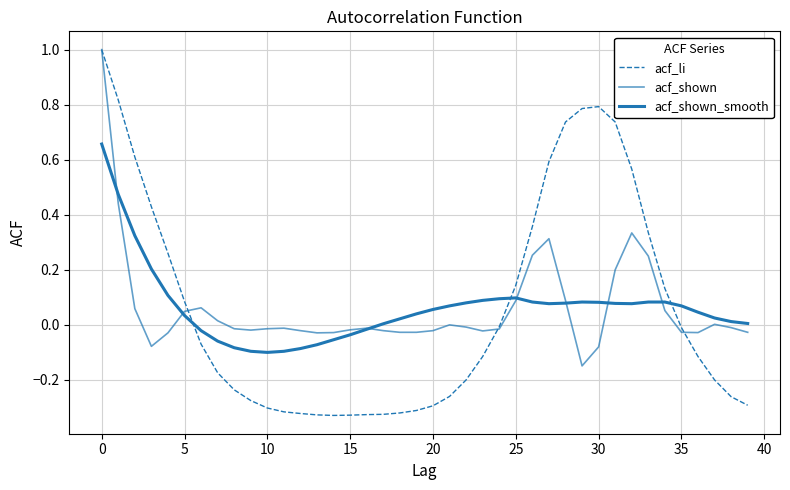

Does the chart display data point markers on the line(s)?

No